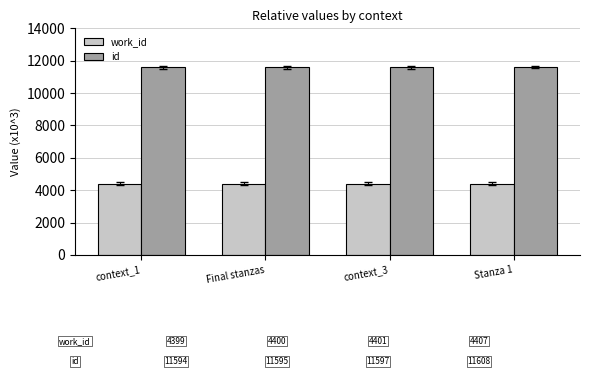

What is the sum of all id values?

46394